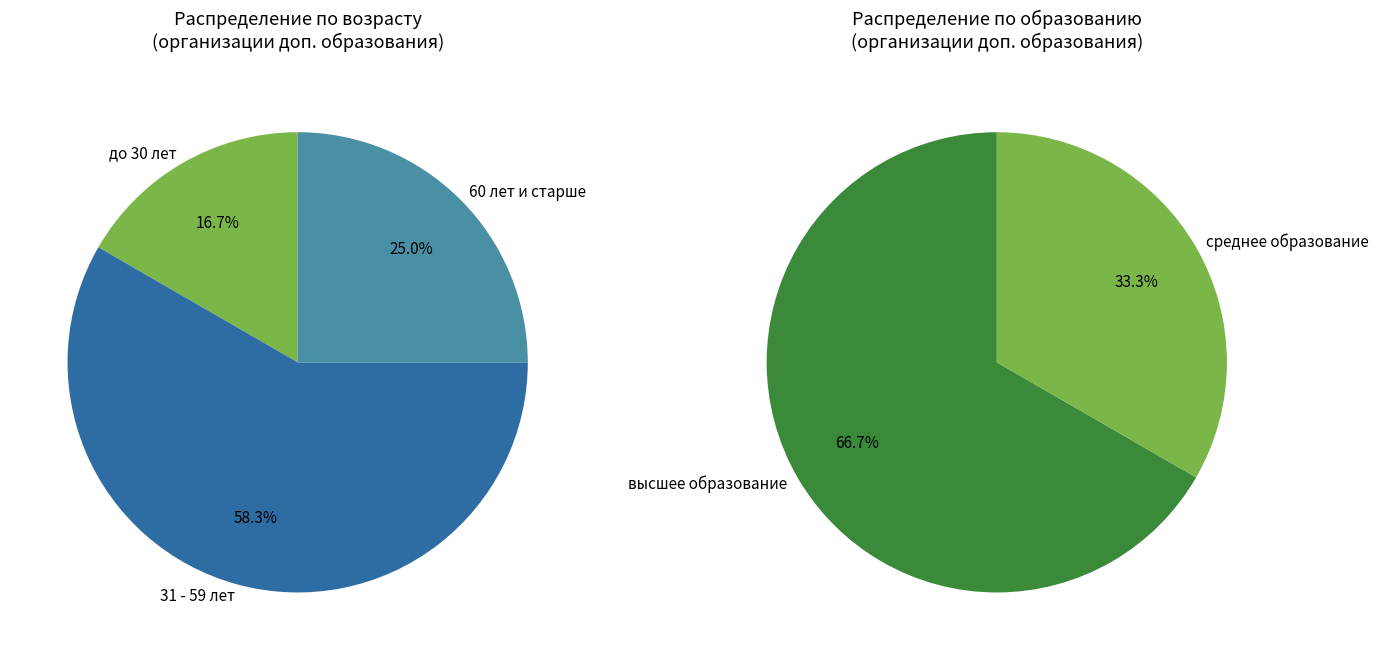

Does до 30 лет account for over 50% of the chart?

No